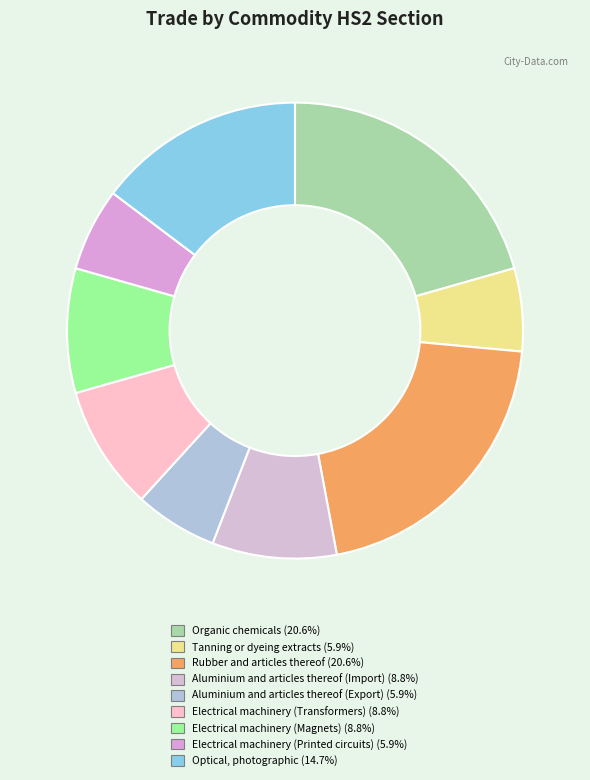

How many segments does this pie chart have?

9